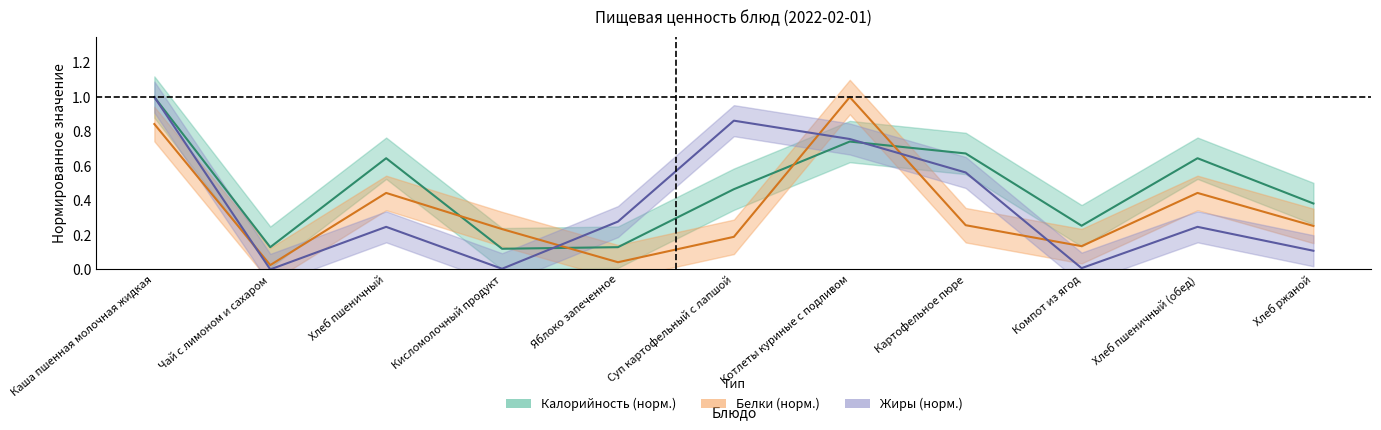

What value does the Жиры series have at Котлеты куриные с подливом?

0.8